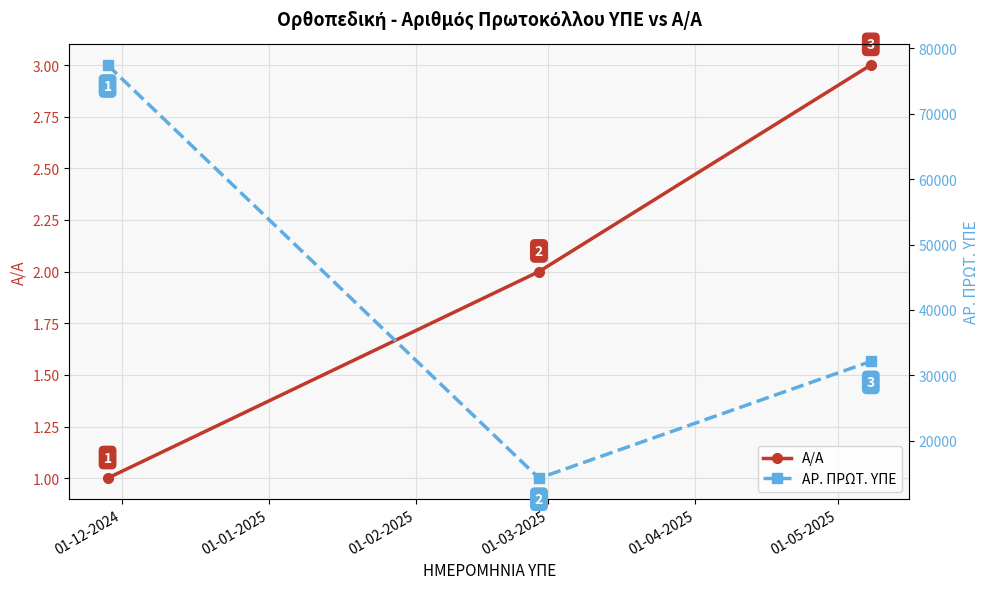

How many lines are shown in the chart?

2